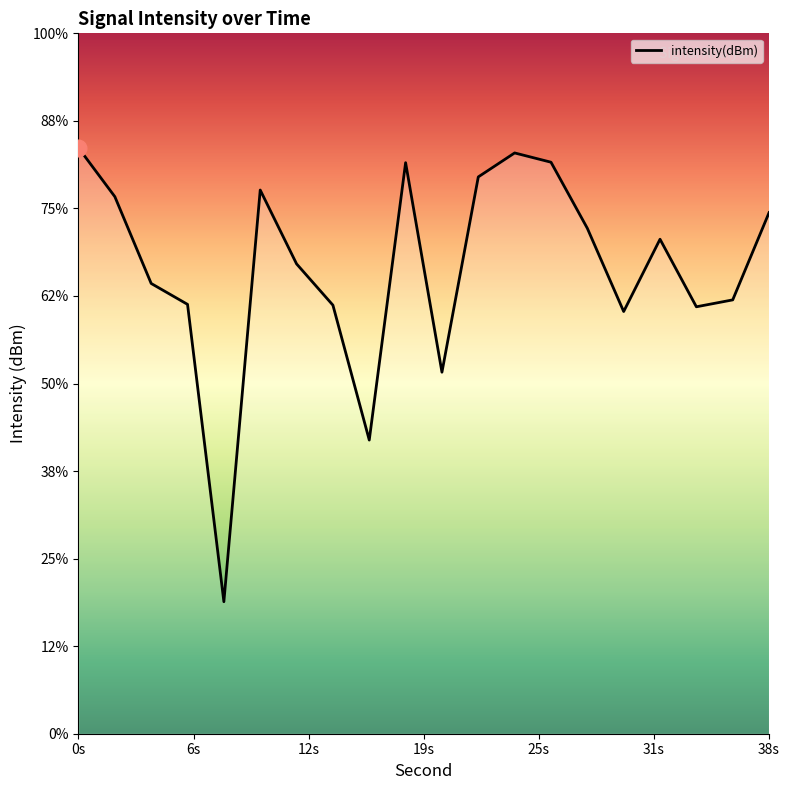

What is the difference between the values at 28 and 12?

2.0